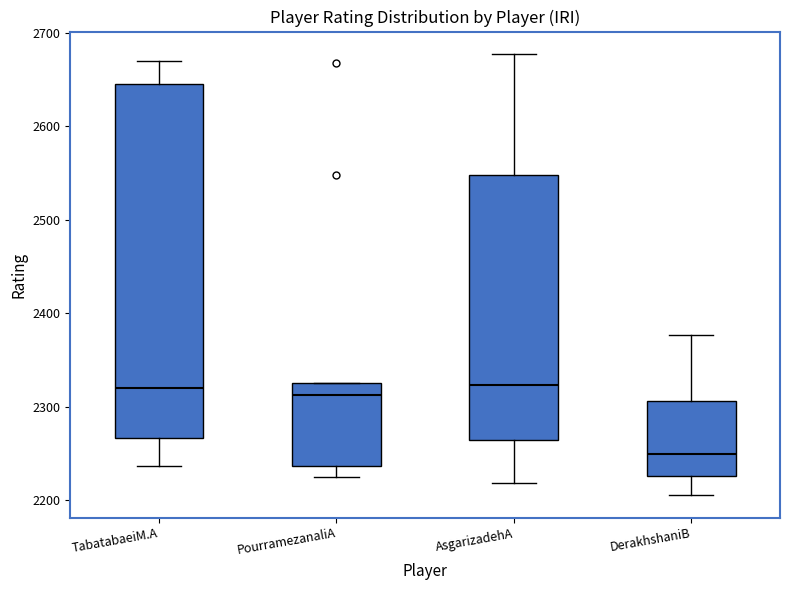

Reading left to right, read every box against the y-axis: the position of its median line, the range the box covers, and the ends of its whiskers. The values are not printed on the chart, so give them approximately, as read against the axis.

TabatabaeiM.A: median 2320, box 2270 to 2650, whiskers 2240 to 2670
PourramezanaliA: median 2310, box 2240 to 2330, whiskers 2230 to 2330
AsgarizadehA: median 2320, box 2260 to 2550, whiskers 2220 to 2680
DerakhshaniB: median 2250, box 2230 to 2310, whiskers 2210 to 2380